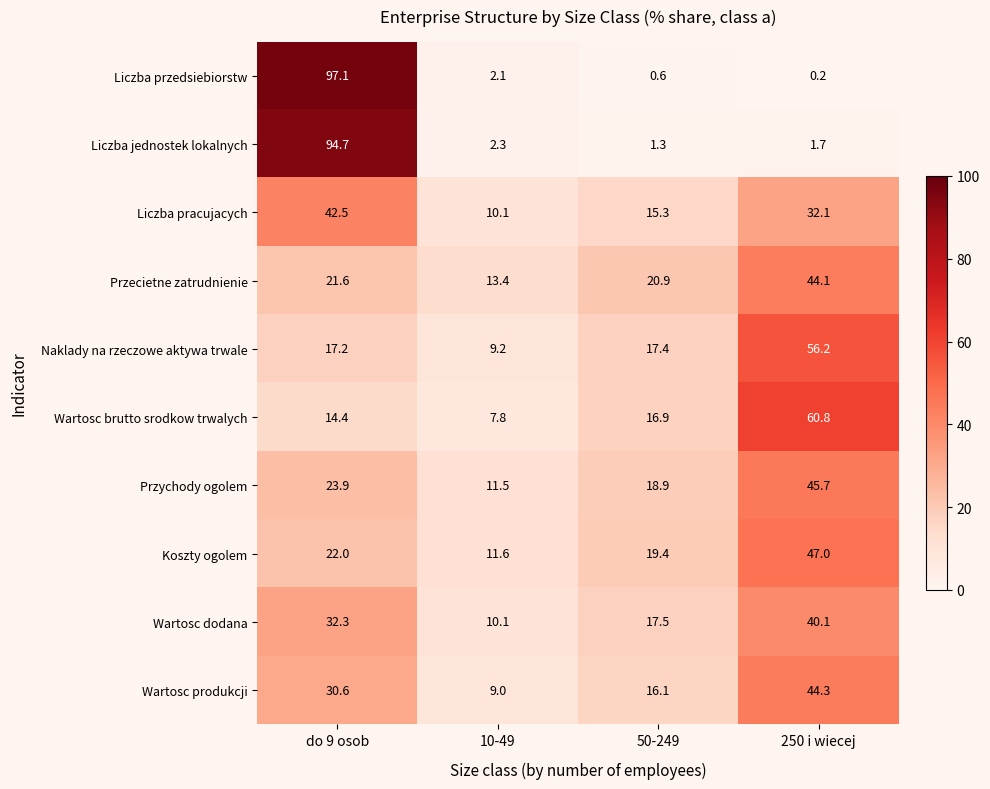

What is the maximum value shown in the chart?

97.1